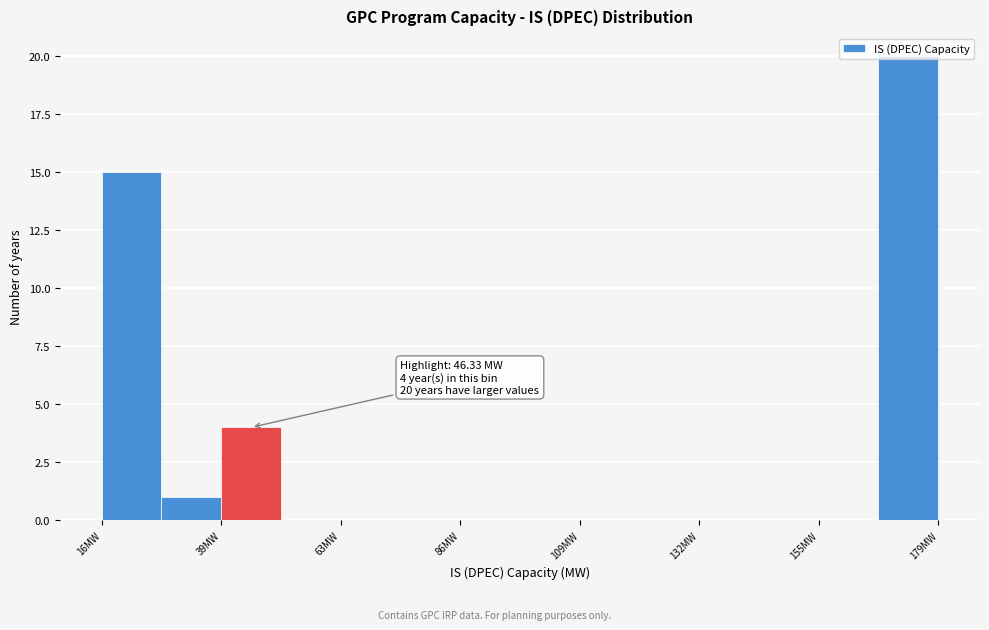

Read against the x-axis, roughly where is the centre of the tallest bar?

175